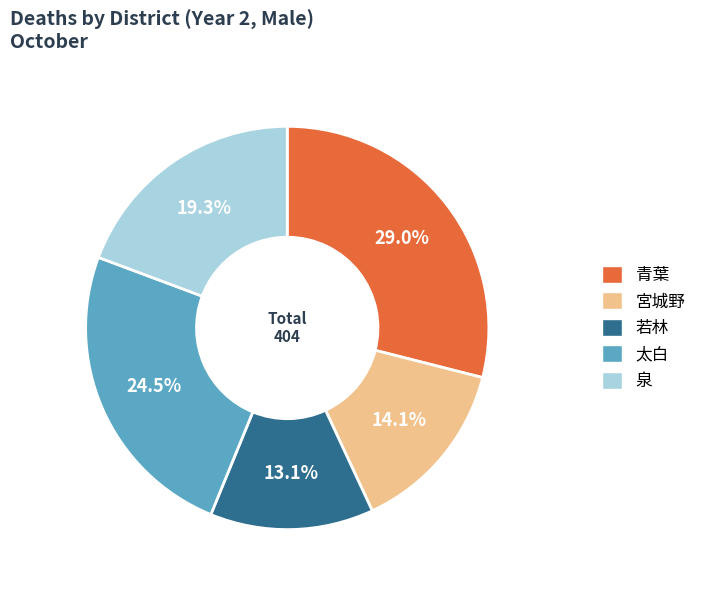

Is 青葉 the majority of the pie?

No